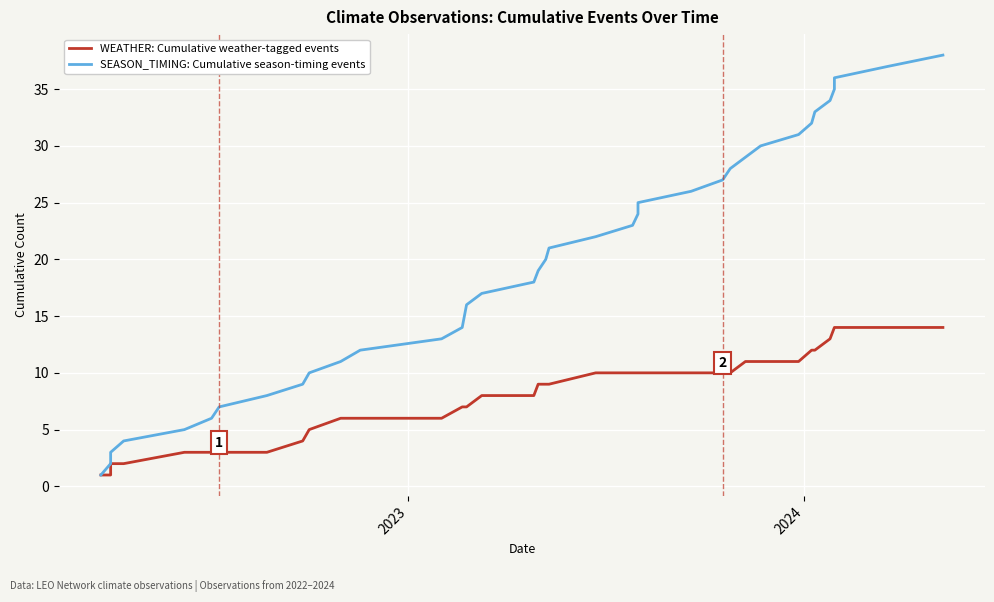

True or false: WEATHER: Cumulative weather-tagged events and SEASON_TIMING: Cumulative season-timing events intersect in this chart.

False